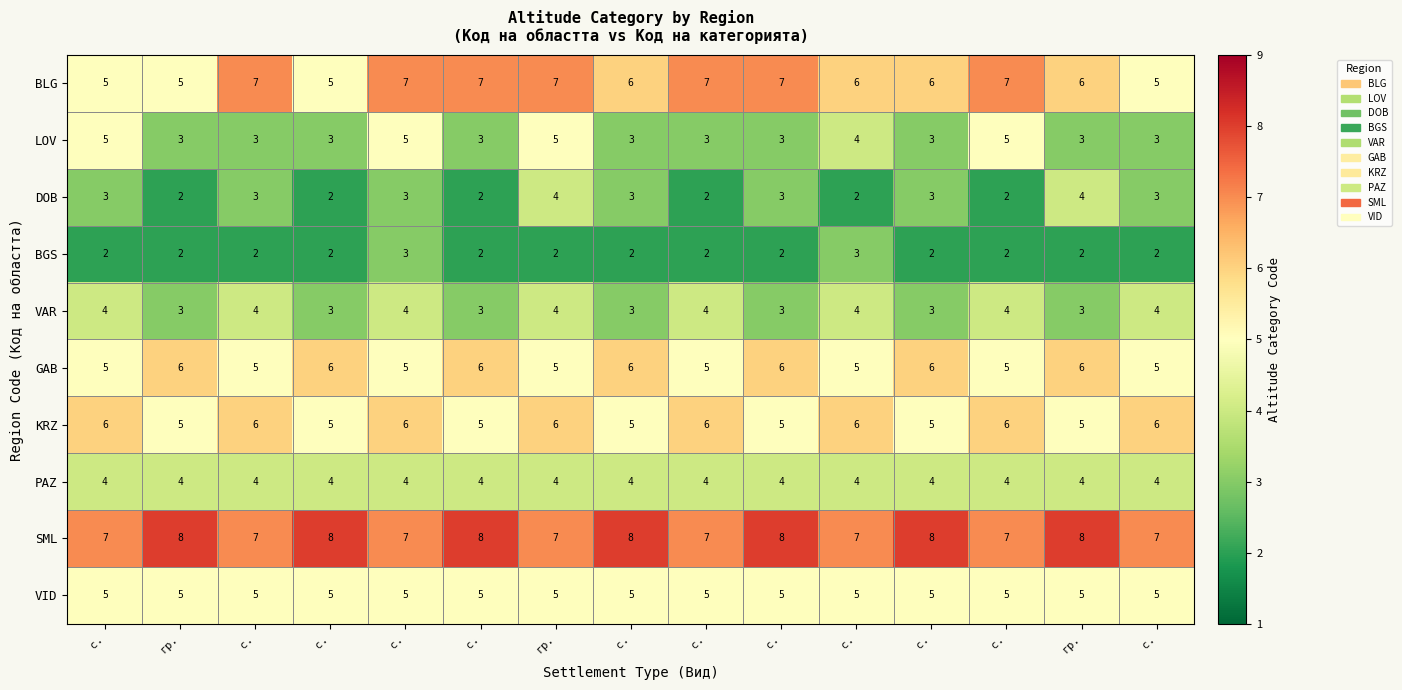

Count the number of data series in this chart.

10